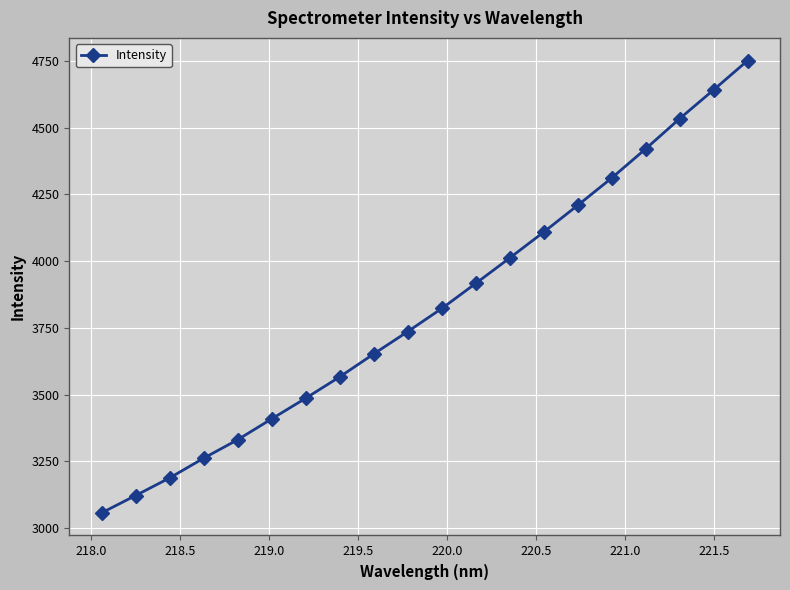

What is the greatest value displayed?

4750.8